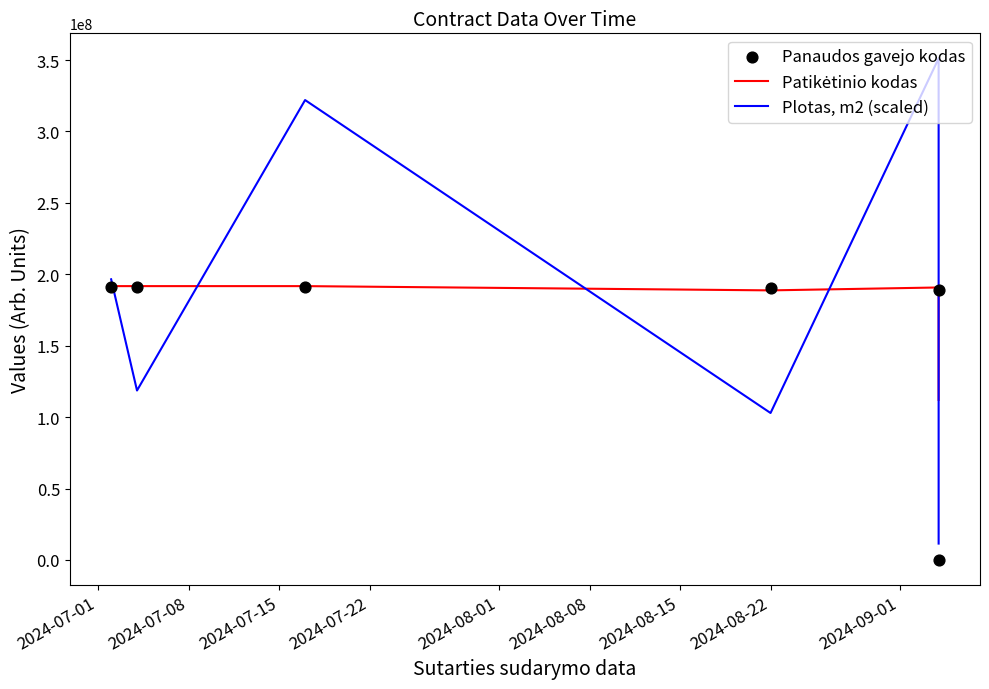

Which series has the largest total across all categories?

Plotas, m2 (scaled)